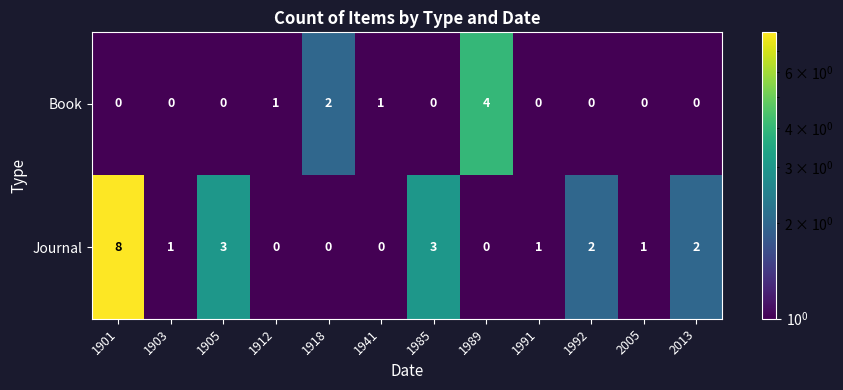

Rank the series by their maximum value, from lowest to highest.

Book, Journal